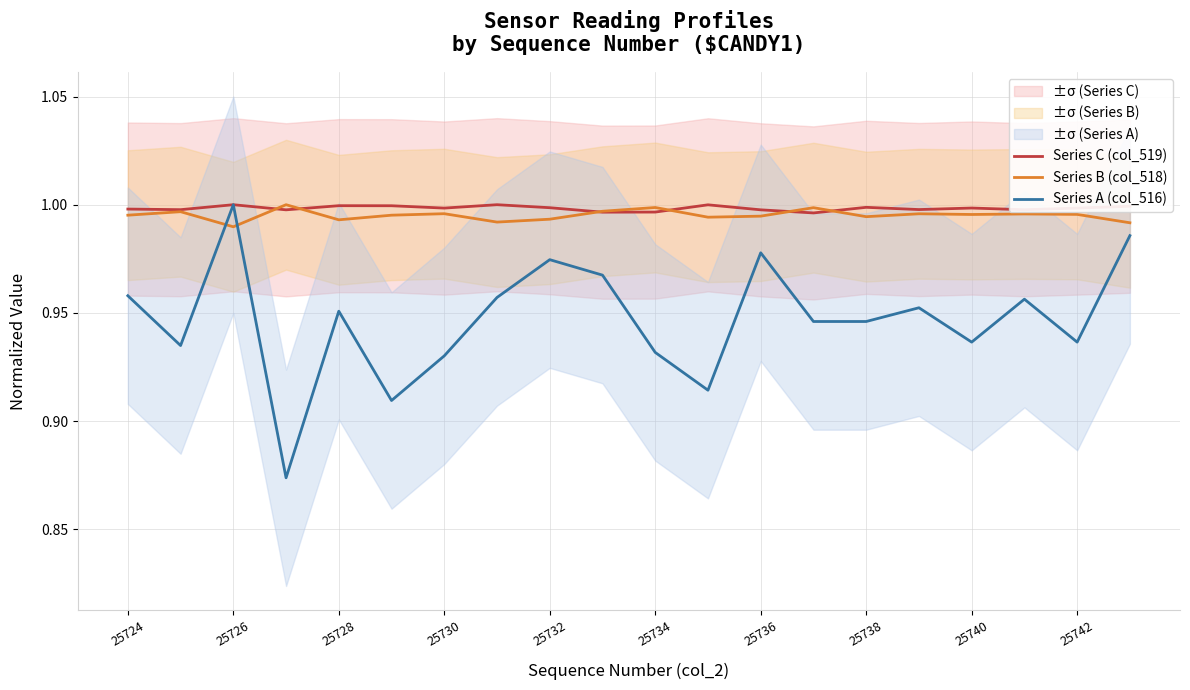

Is it true that Series A (col_516) equals 1.0 at 25726?

True